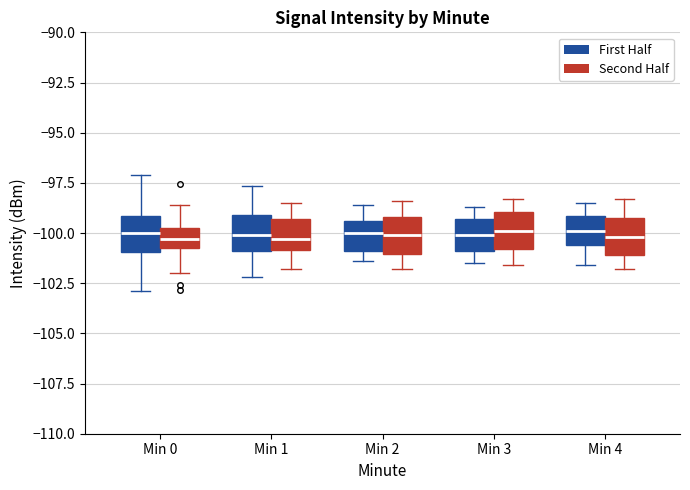

Reading left to right, read every box against the y-axis: the position of its median line, the range the box covers, and the ends of its whiskers. The values are not printed on the chart, so give them approximately, as read against the axis.

Min 0 (First Half): median -100.0, box -101.0 to -99.0, whiskers -103.0 to -97.0
Min 0 (Second Half): median -100.5, box -101.0 to -100.0, whiskers -102.0 to -98.5
Min 1 (First Half): median -100.0, box -101.0 to -99.0, whiskers -102.0 to -97.5
Min 1 (Second Half): median -100.5, box -101.0 to -99.5, whiskers -102.0 to -98.5
Min 2 (First Half): median -100.0, box -101.0 to -99.5, whiskers -101.5 to -98.5
Min 2 (Second Half): median -100.0, box -101.0 to -99.0, whiskers -102.0 to -98.5
Min 3 (First Half): median -100.0, box -101.0 to -99.5, whiskers -101.5 to -98.5
Min 3 (Second Half): median -100.0, box -101.0 to -99.0, whiskers -101.5 to -98.5
Min 4 (First Half): median -100.0, box -100.5 to -99.0, whiskers -101.5 to -98.5
Min 4 (Second Half): median -100.0, box -101.0 to -99.0, whiskers -102.0 to -98.5